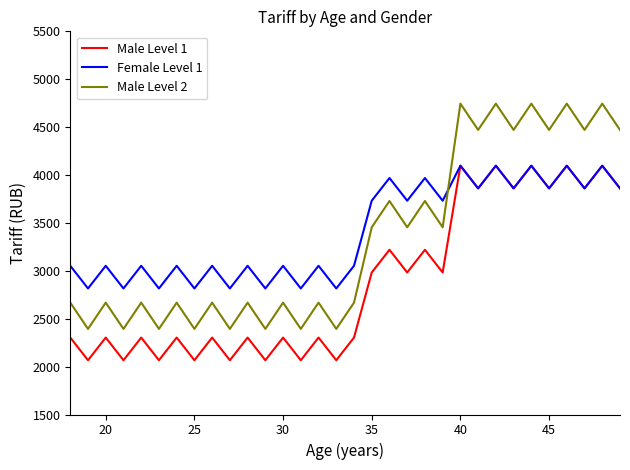

Which series has the largest range (max minus min)?

Male Level 2